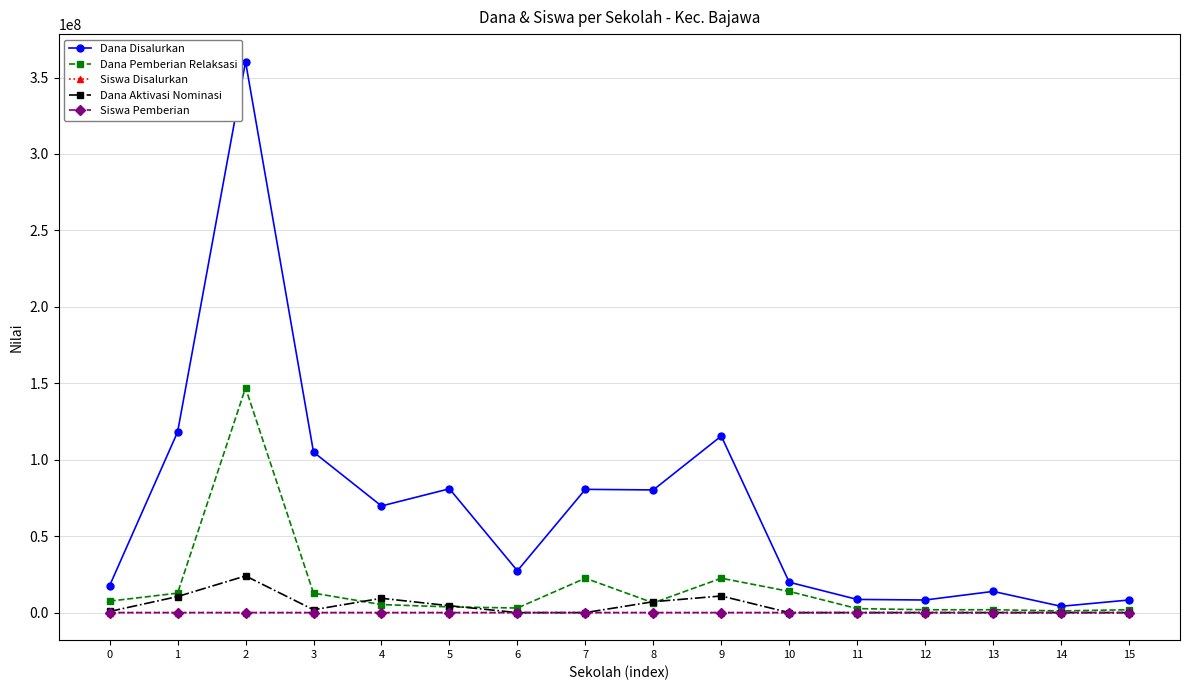

Does the chart display data point markers on the line(s)?

Yes